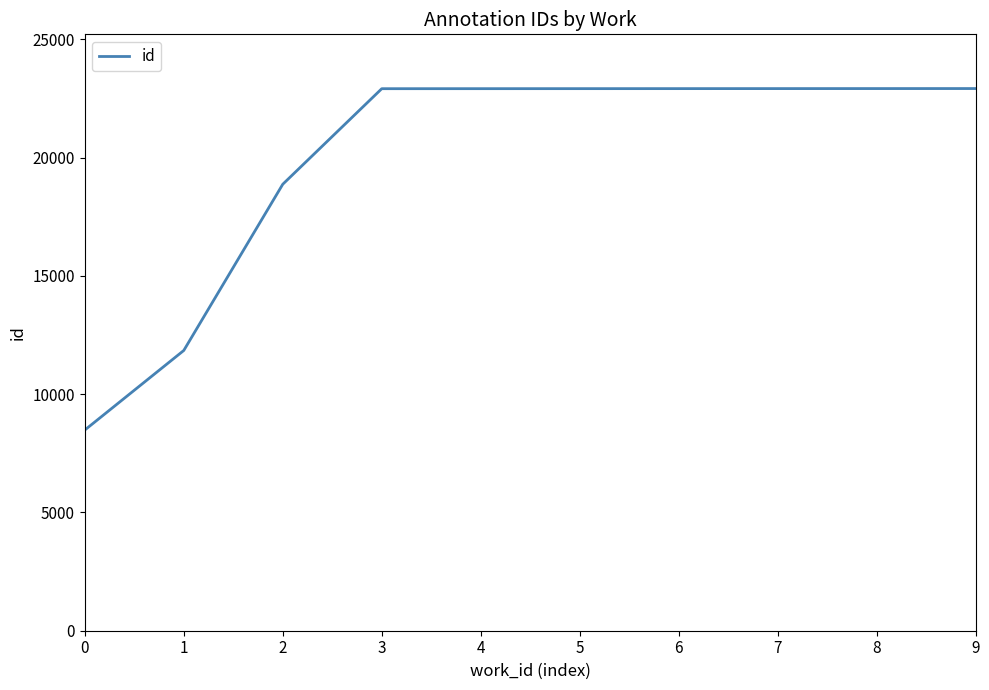

The chart shows a value of 39536 at 9. True or false?

False